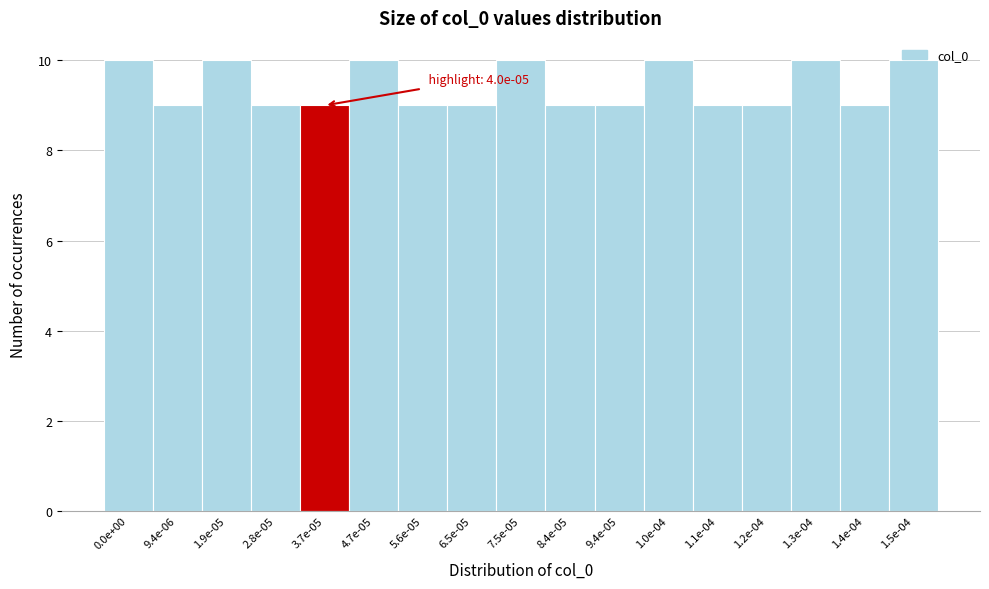

What is the minimum value shown in the chart?

9